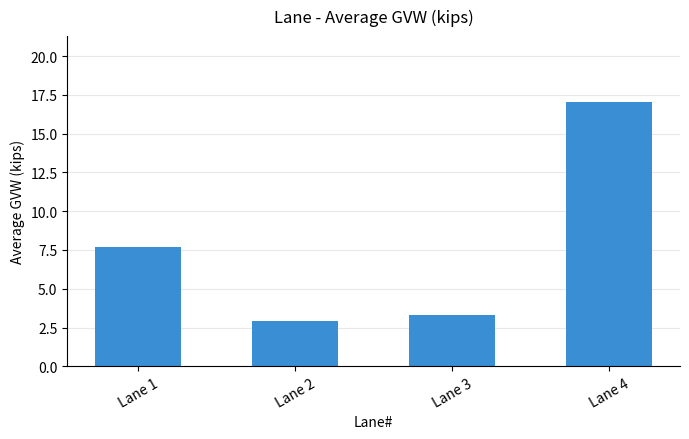

What is the ratio of the value at Lane 3 to the value at Lane 2?

1.1